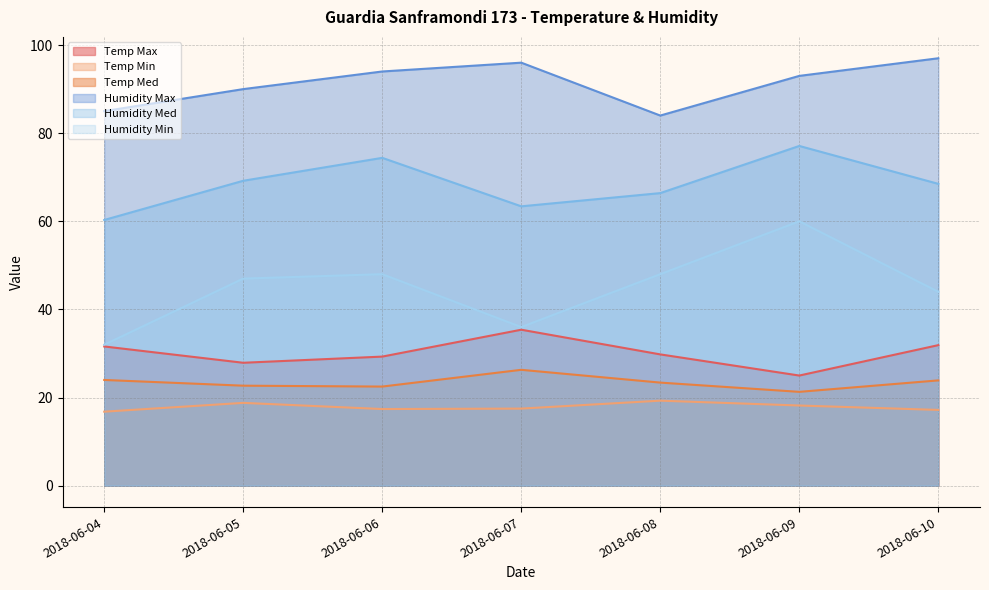

At which label does Temp Med first exceed 23?

2018-06-04